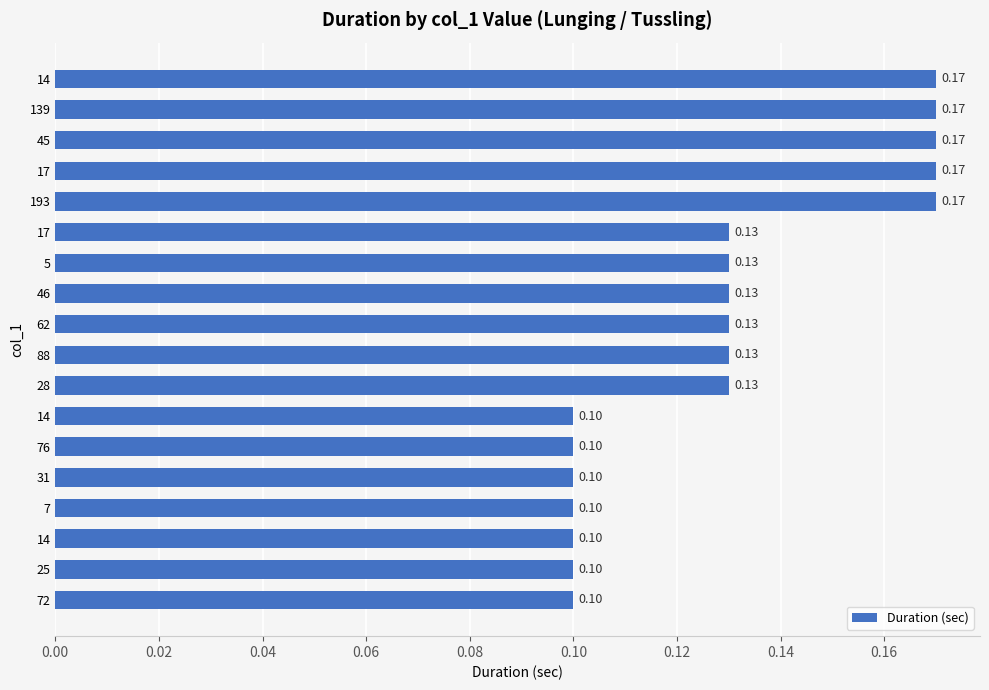

Does the chart contain any negative values?

No